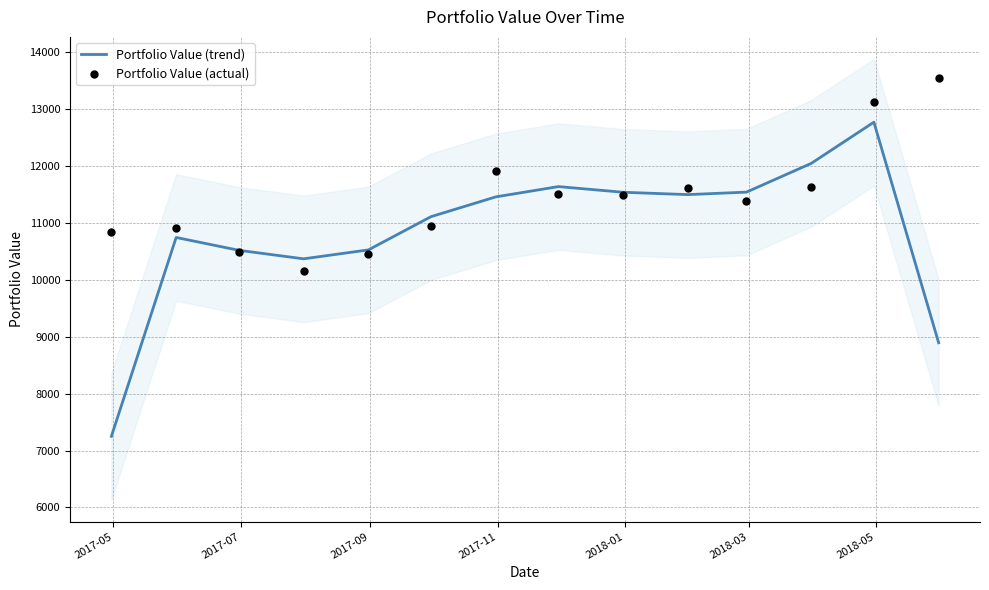

What is the minimum value for Portfolio Value (trend)?

7249.1